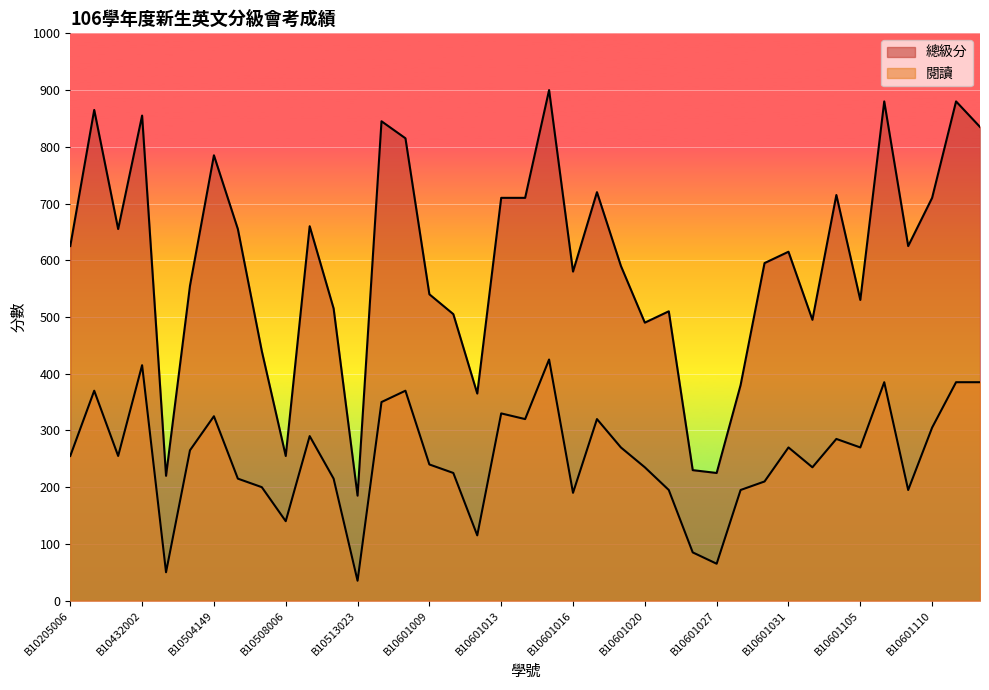

What is the greatest value displayed?

900